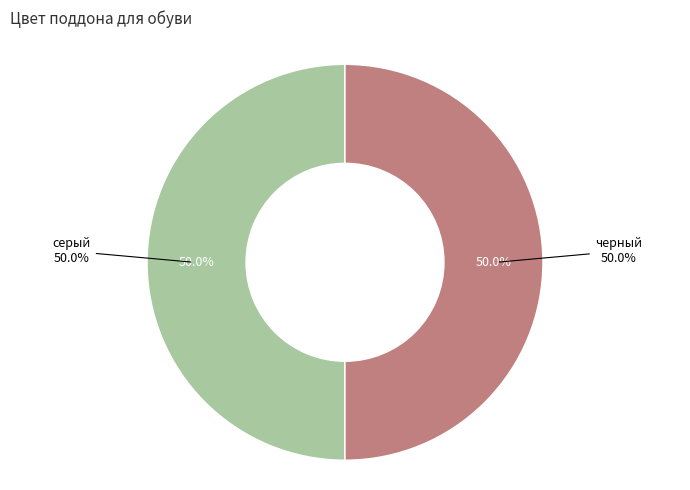

How much of the chart is everything except черный?

50.0%